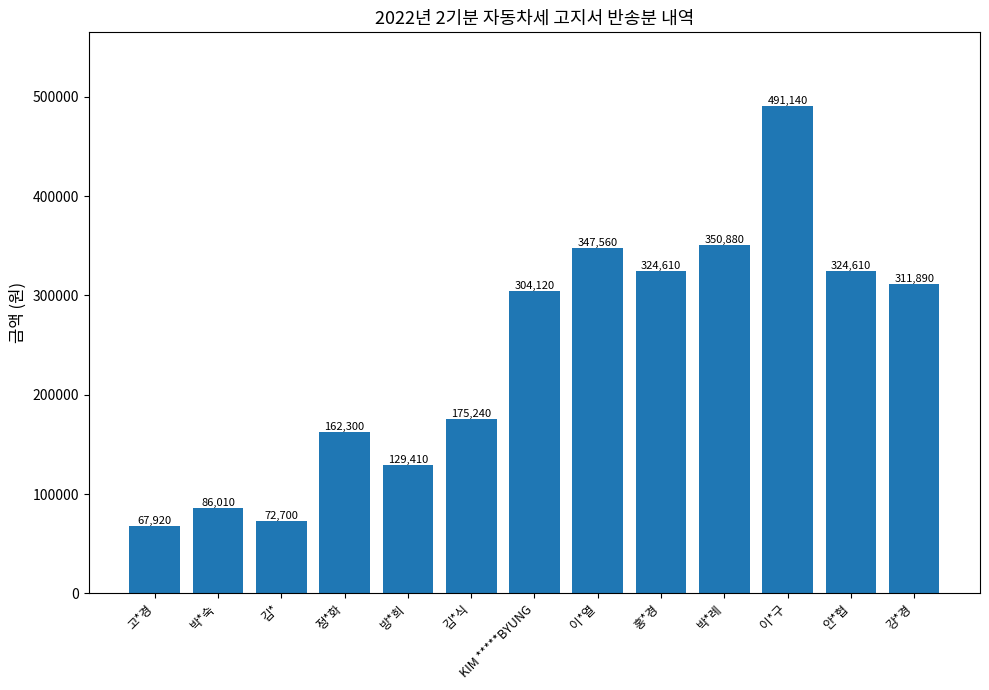

What is the ratio of the value at 김* to the value at 박*숙?

0.8